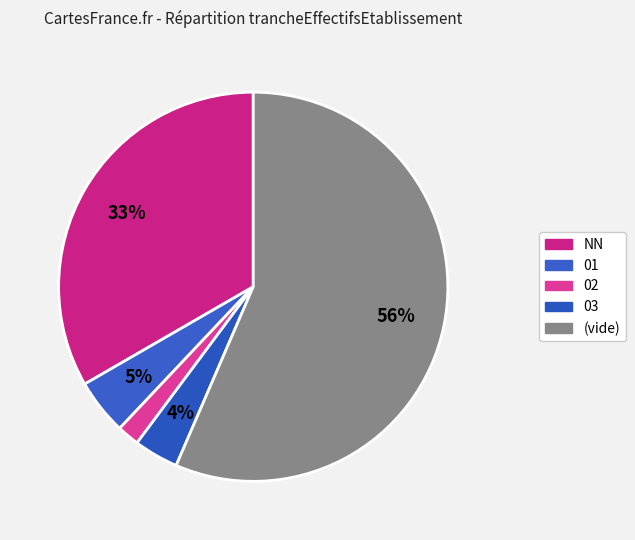

How many slices are in this pie chart?

5